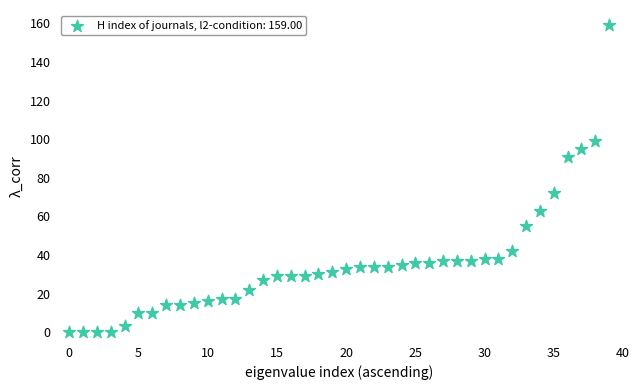

What is the range of Y values (max minus min)?

159